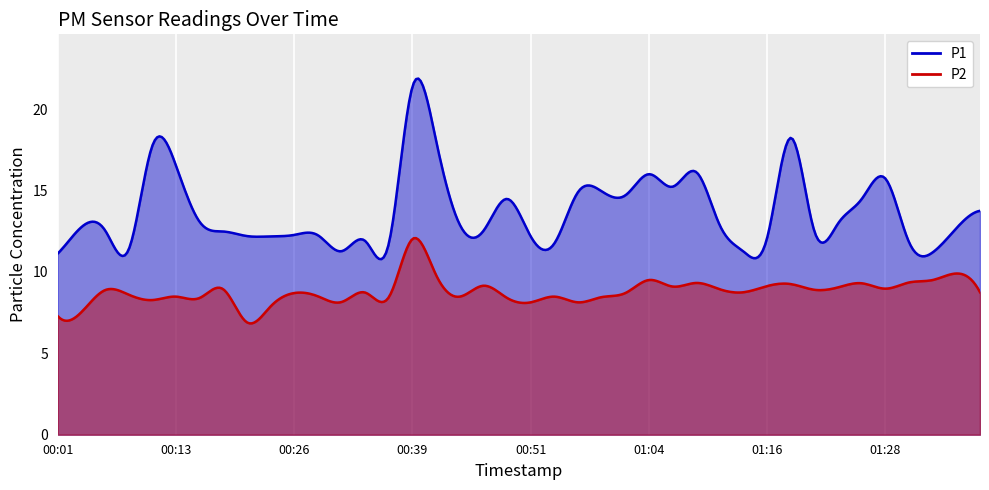

What is the difference between the second highest and second lowest values in the P2 series?

2.6